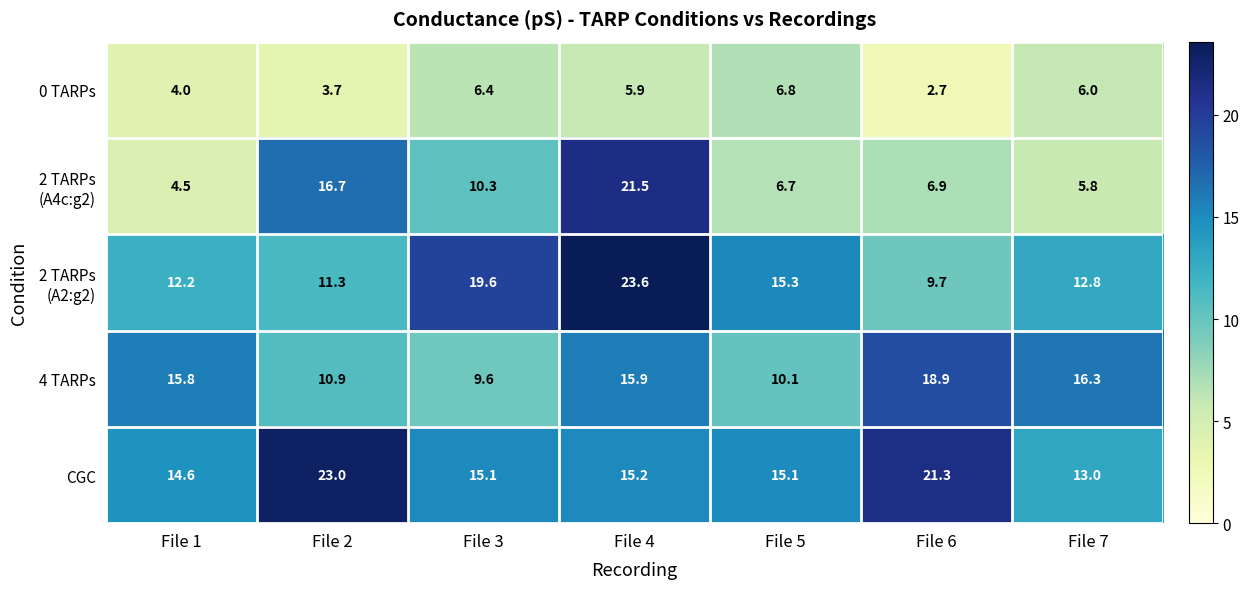

Which series changed the most between File 5 and File 6?

4 TARPs